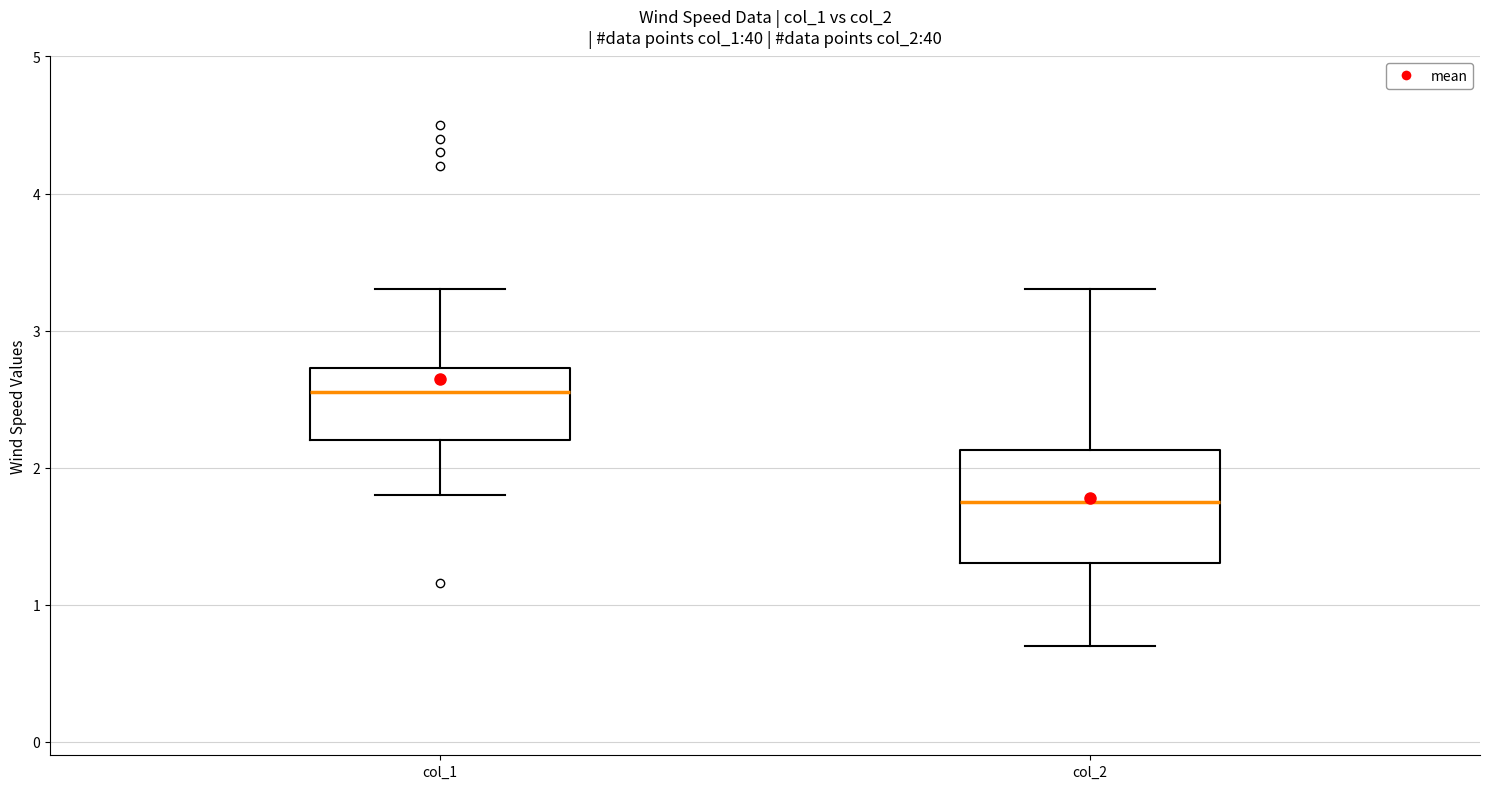

Which box's median line is the lowest?

col_2